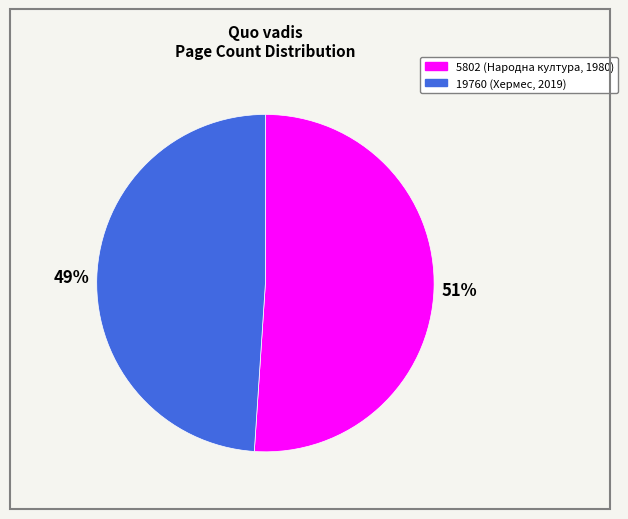

To the nearest percent, what is the combined percentage of 19760 and 5802?

100%